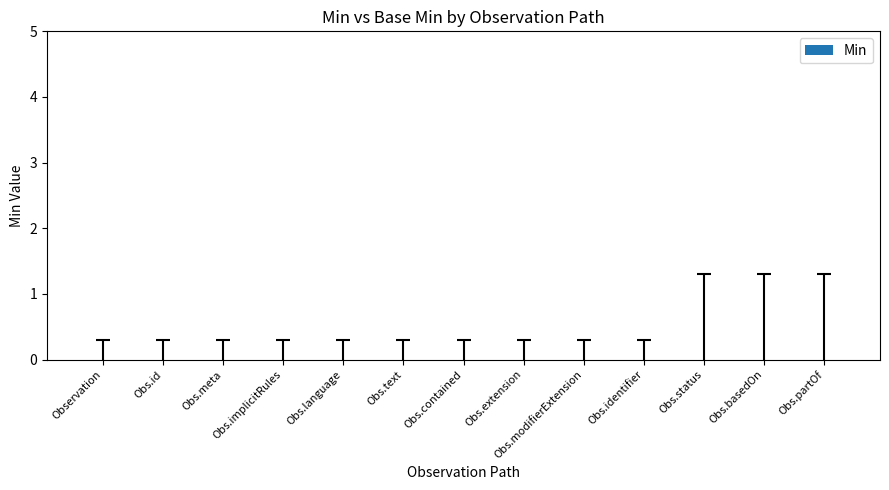

The value at Observation is -0.3. True or false?

True